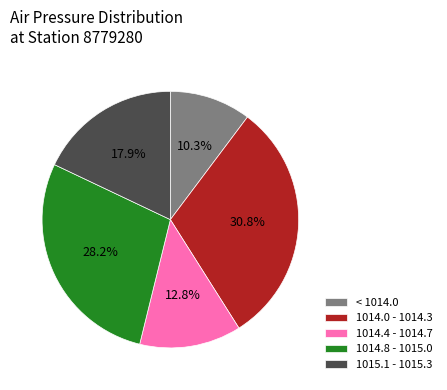

Approximately how many times larger is the value at 1015.1 - 1015.3 compared to 1014.0 - 1014.3?

0.6